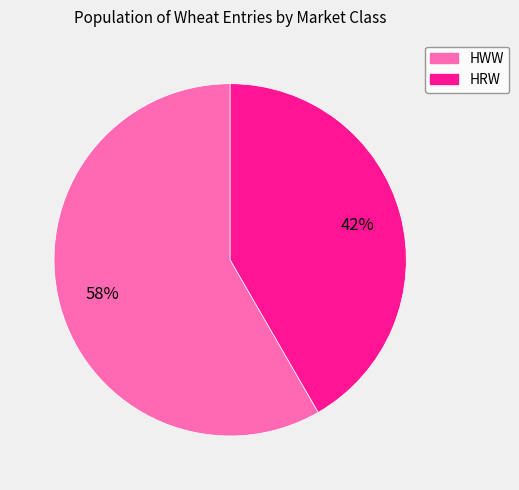

To the nearest percent, what portion does HRW represent?

42%